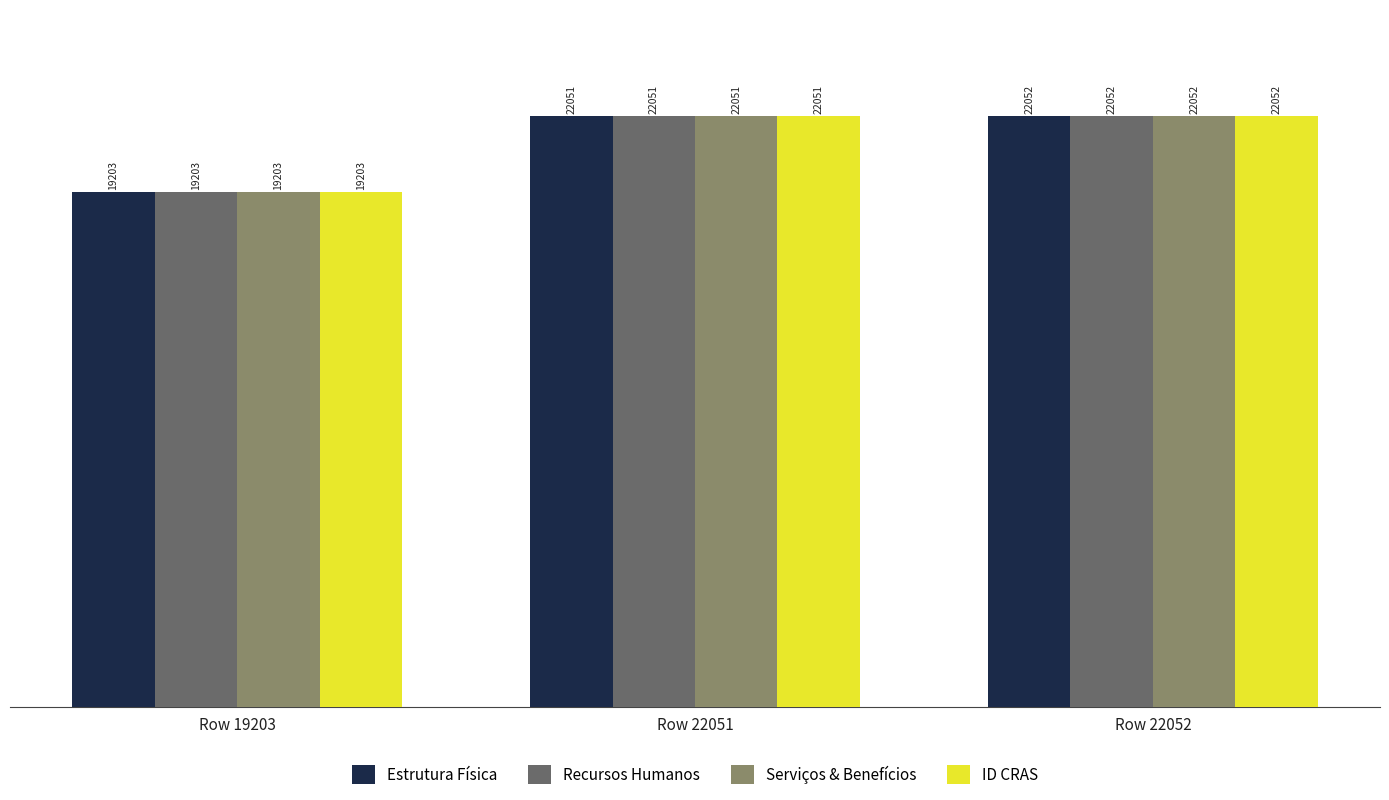

What is the minimum value for ID CRAS?

19203